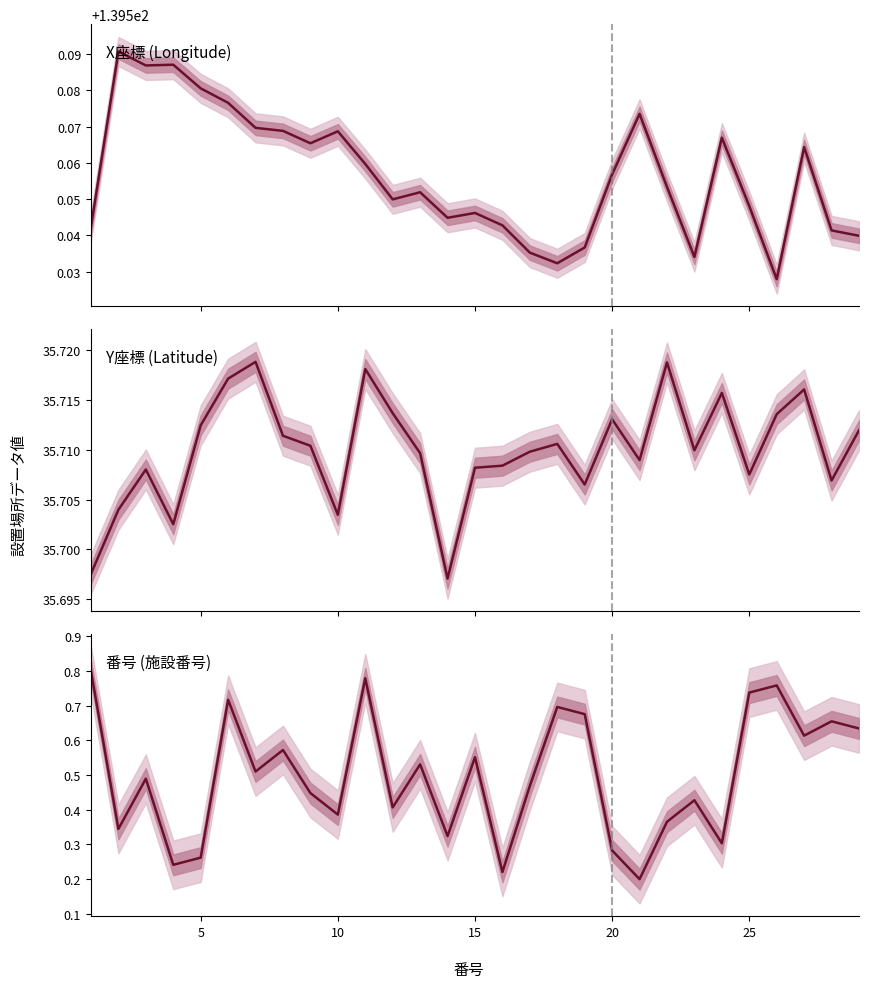

Is the value of Y座標 (Latitude) at 8 greater than the value of X座標 (Longitude) at 11?

No